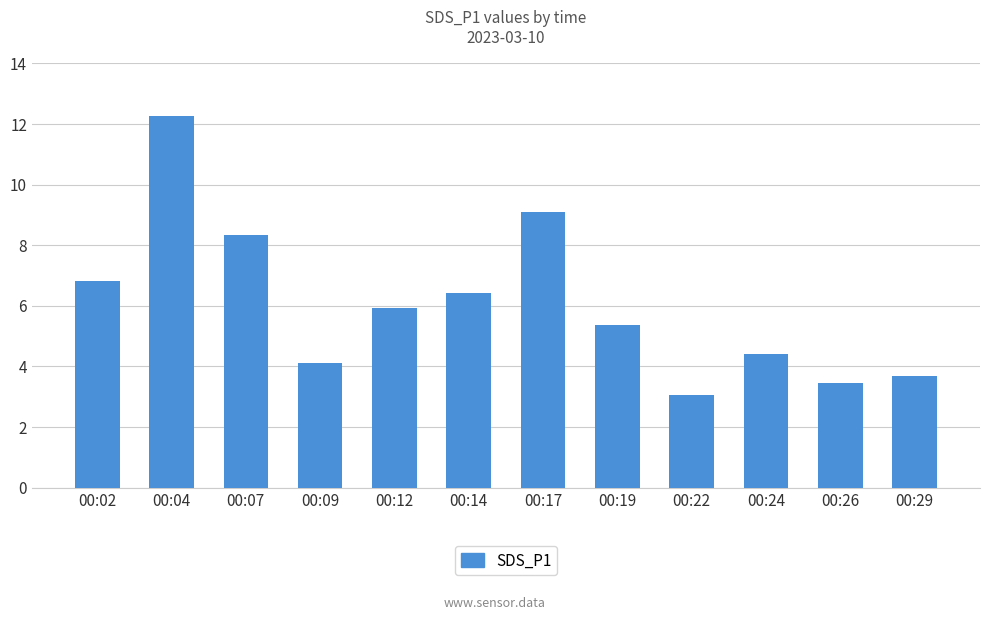

List the labels in order of value, smallest first.

00:22, 00:26, 00:29, 00:09, 00:24, 00:19, 00:12, 00:14, 00:02, 00:07, 00:17, 00:04